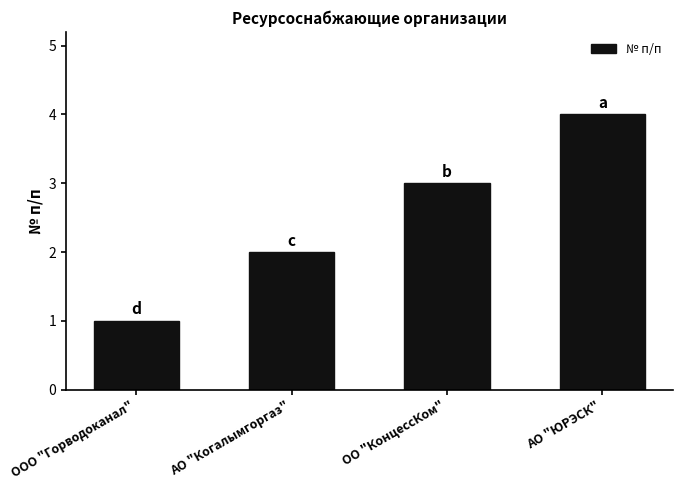

What value does the data have at ОО "КонцессКом"?

3